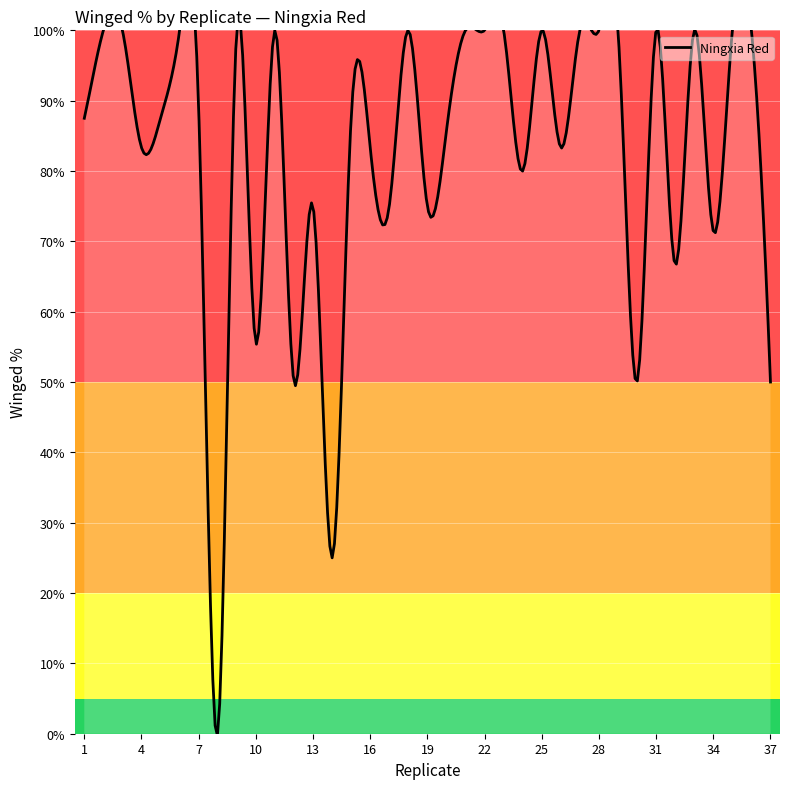

Rank the categories by value from lowest to highest.

8, 14, 12, 30, 37, 10, 32, 34, 13, 17, 19, 24, 4, 16, 26, 20, 1, 5, 15, 7, 2, 3, 6, 9, 11, 18, 21, 22, 23, 25, 27, 28, 29, 31, 33, 35, 36